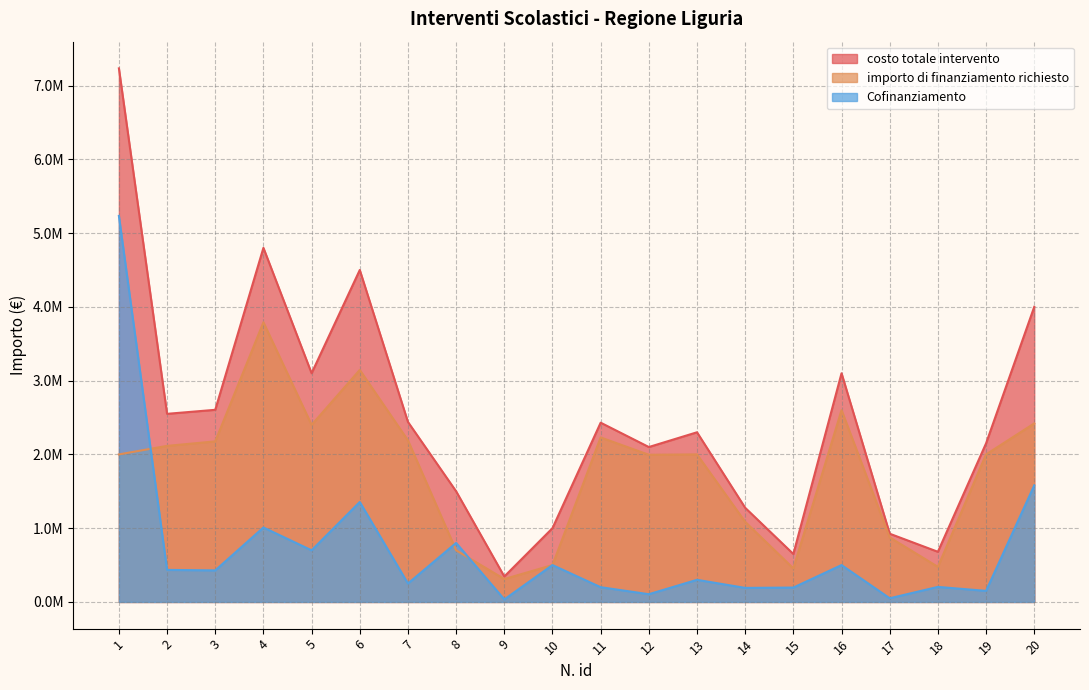

True or false: costo totale intervento and importo di finanziamento richiesto cross at least once.

False